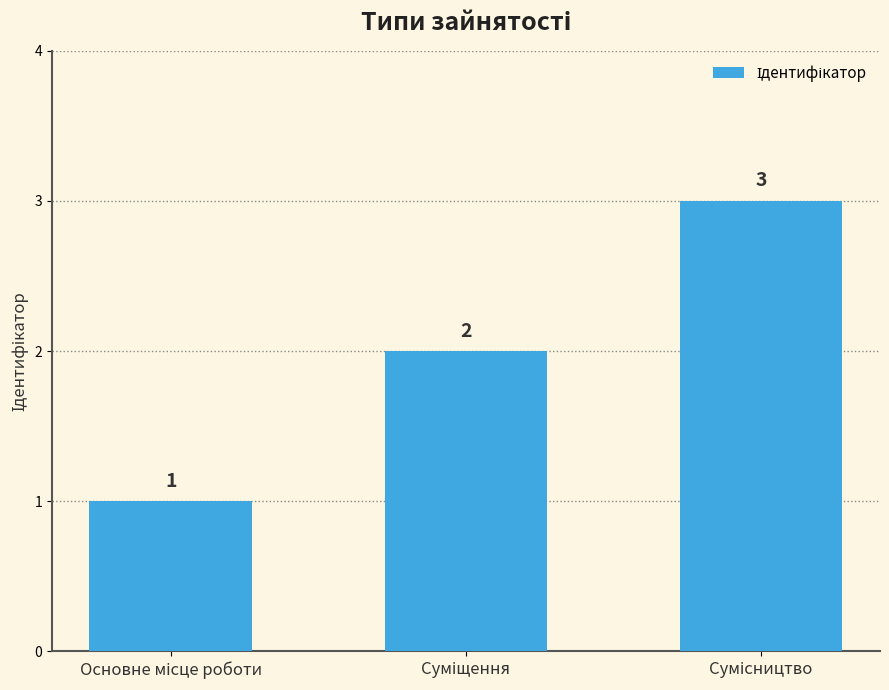

What is the value of the 2nd bar from the left?

2